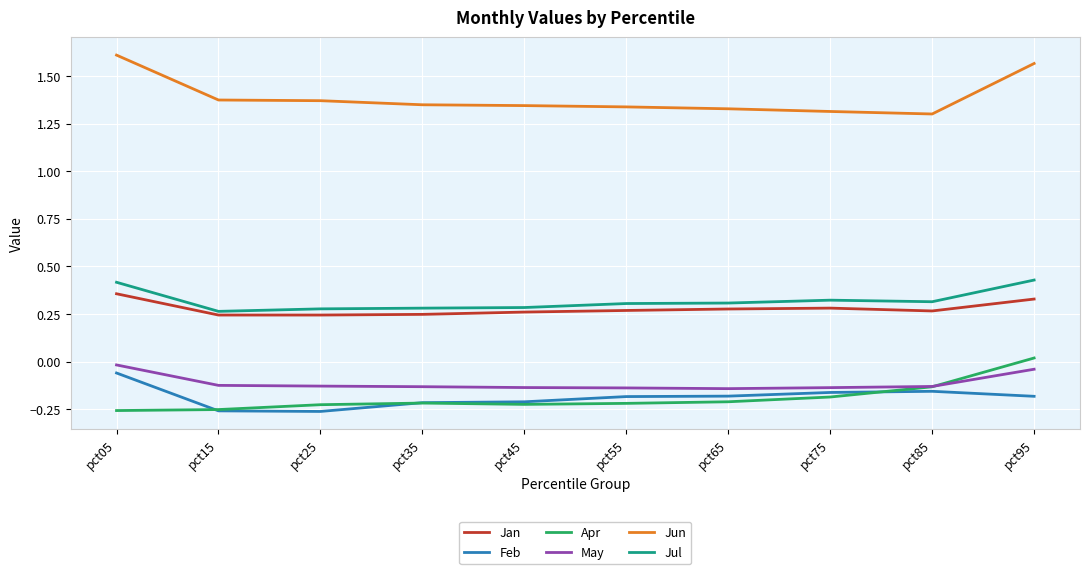

Does the chart display data point markers on the line(s)?

No